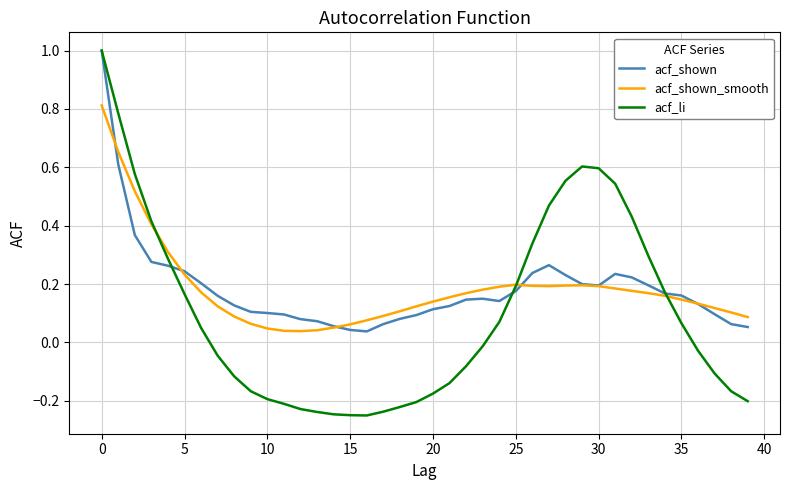

What is the maximum value shown in the chart?

1.0